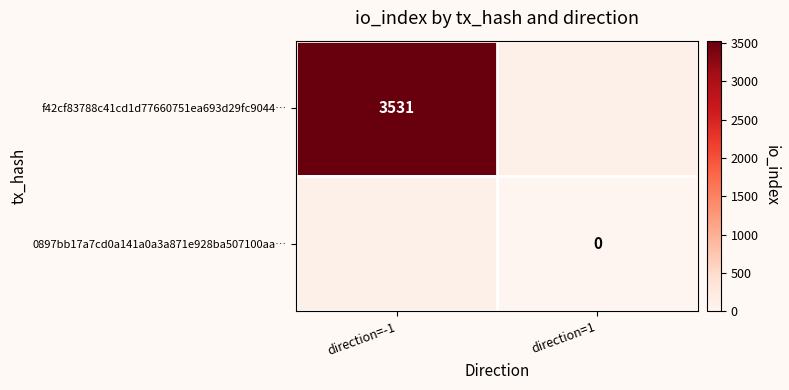

Count the number of data series in this chart.

2